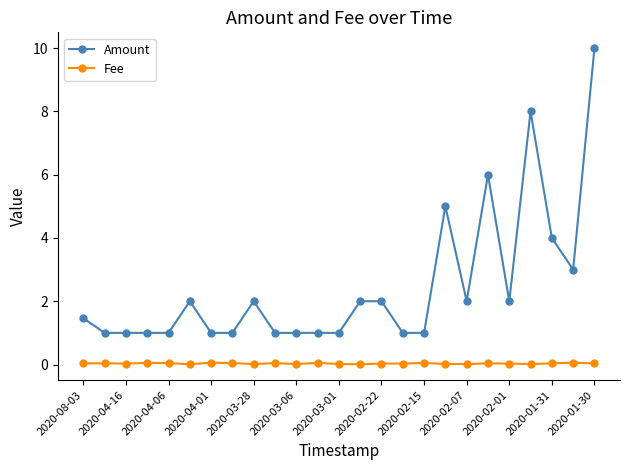

What is the value of the Amount point at the 13th from the left?

1.0